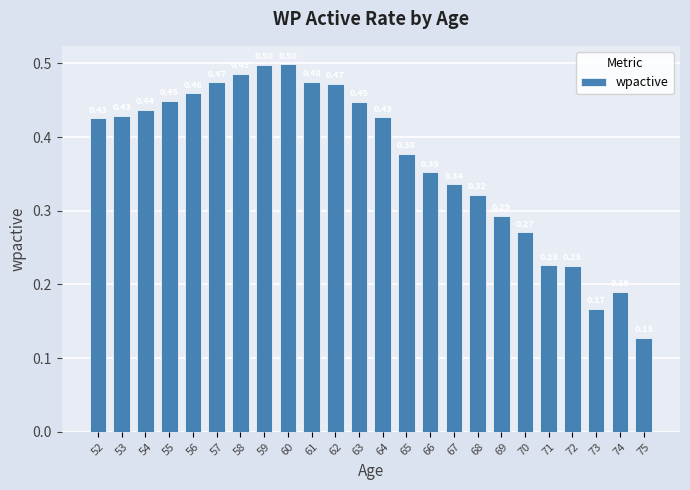

What is the sum of the values at 70 and 64?

0.7